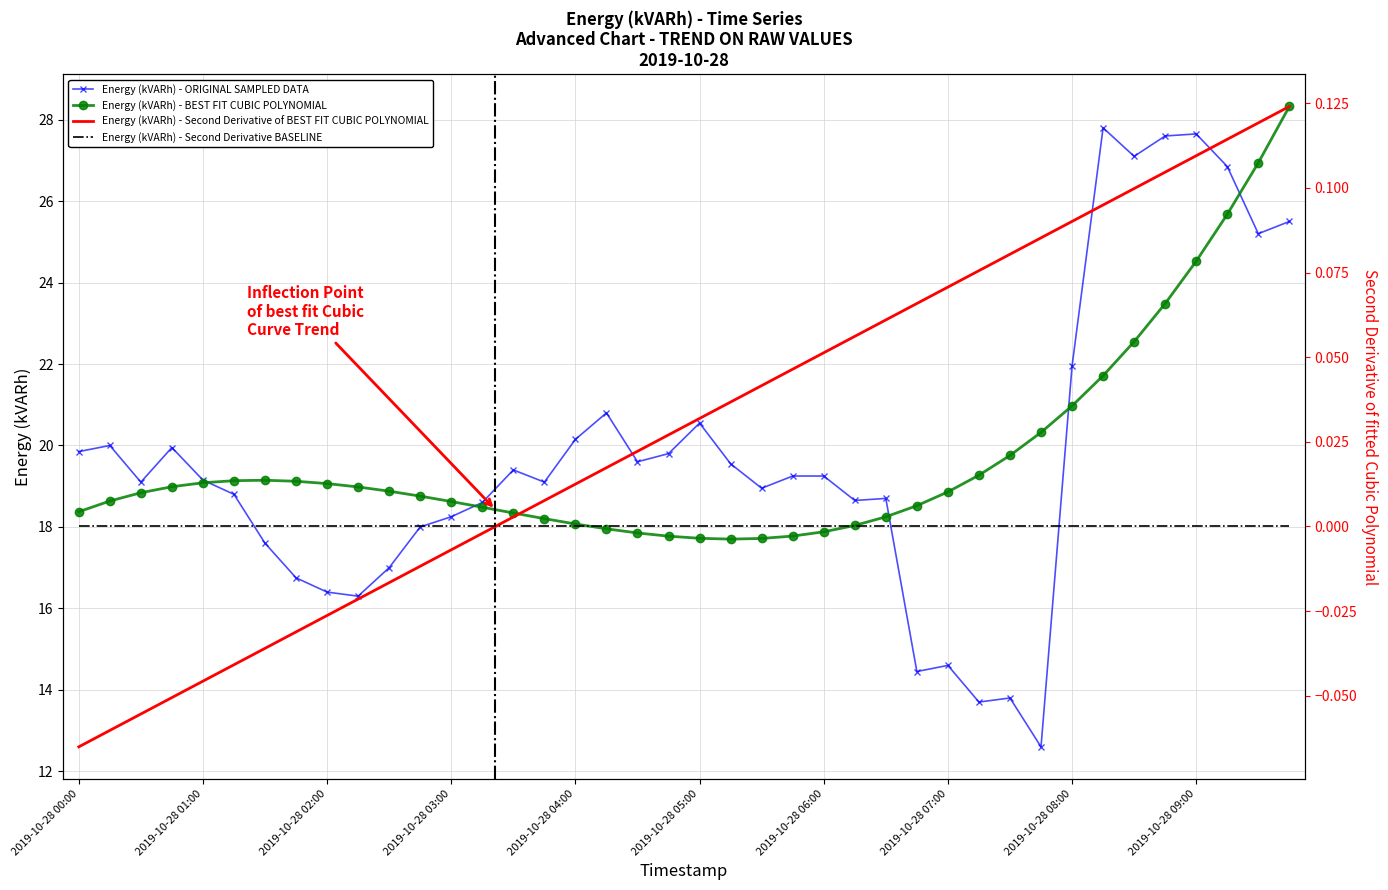

True or false: Energy (kVARh) - ORIGINAL SAMPLED DATA has a value of 27.9 at 2019-10-28 05:00.

False